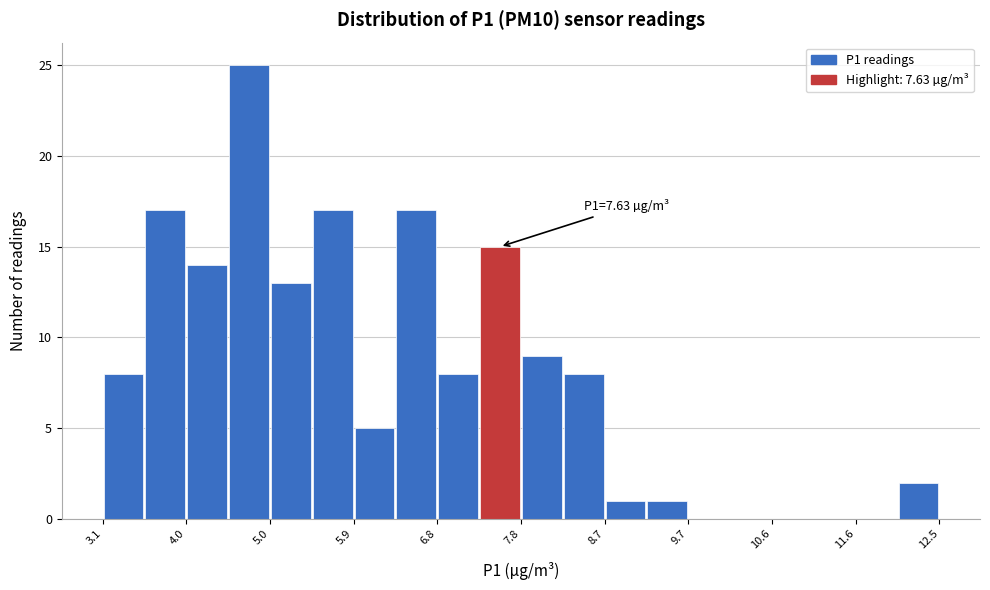

Which range on the x-axis has the tallest bar?

4.5 to 5.0